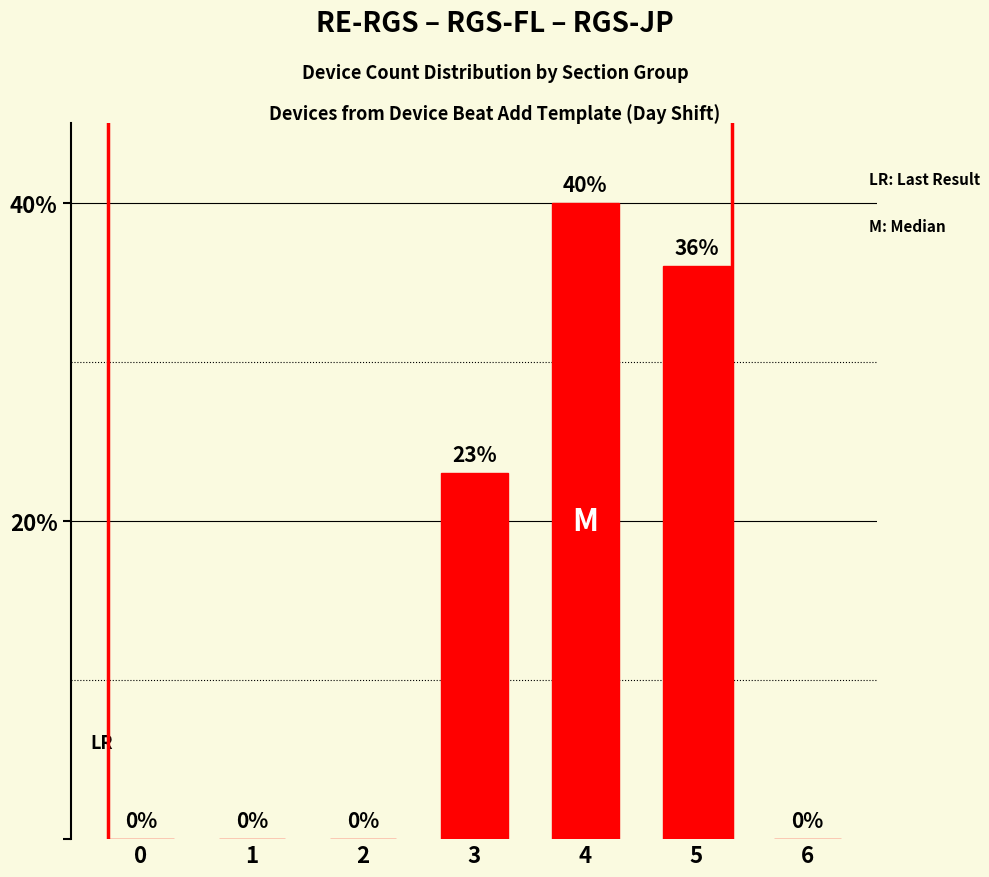

Is it true that the value at 2 is -25?

False